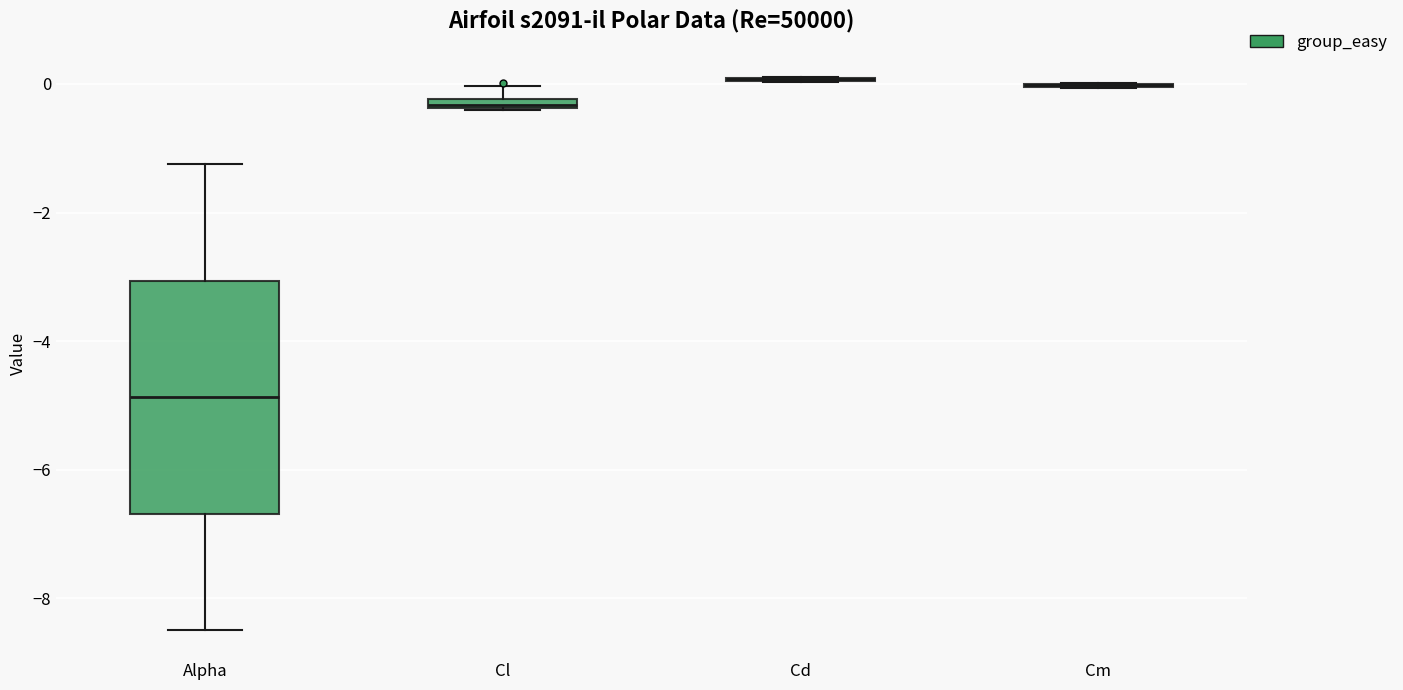

Where does the upper whisker of the box for Cl end on the y-axis? The values are not printed on the chart, so give them approximately, as read against the axis.

0.0